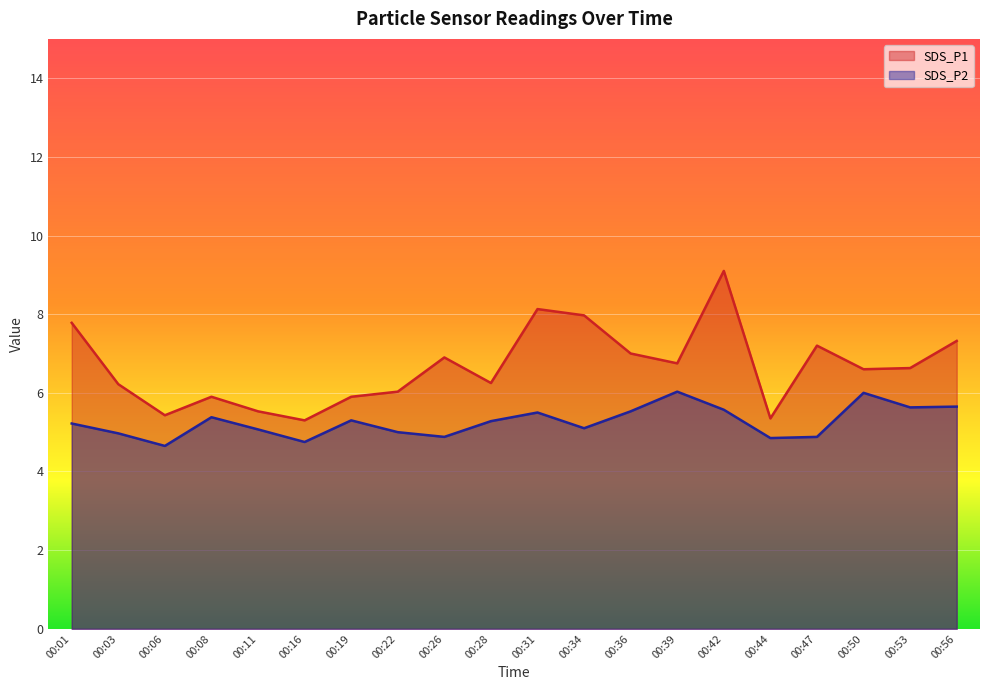

What value does the SDS_P1 series have at 00:22?

6.0